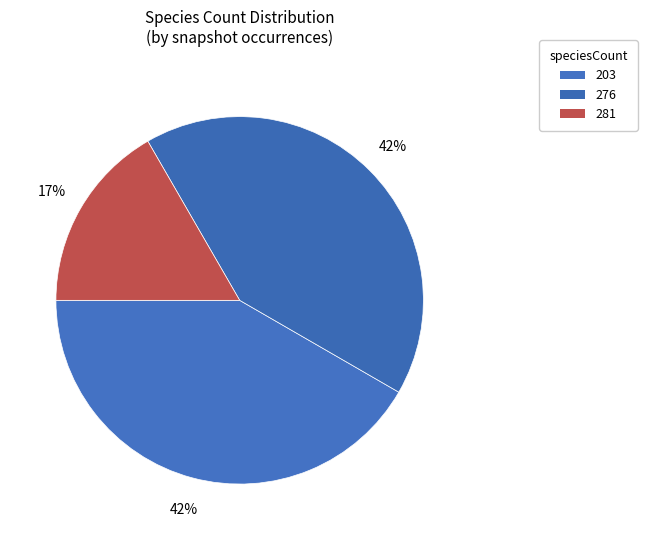

What is the change in value from 276 to 281?

+5